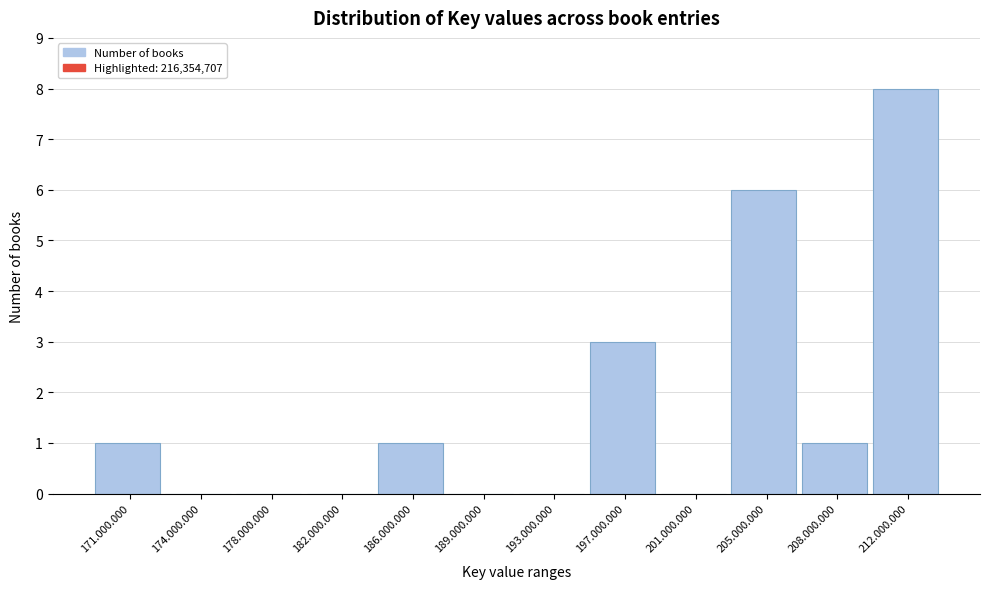

Reading left to right, list all the values displayed in this chart.

171.000.000=1	174.000.000=0	178.000.000=0	182.000.000=0	186.000.000=1	189.000.000=0	193.000.000=0	197.000.000=3	201.000.000=0	205.000.000=6	208.000.000=1	212.000.000=8